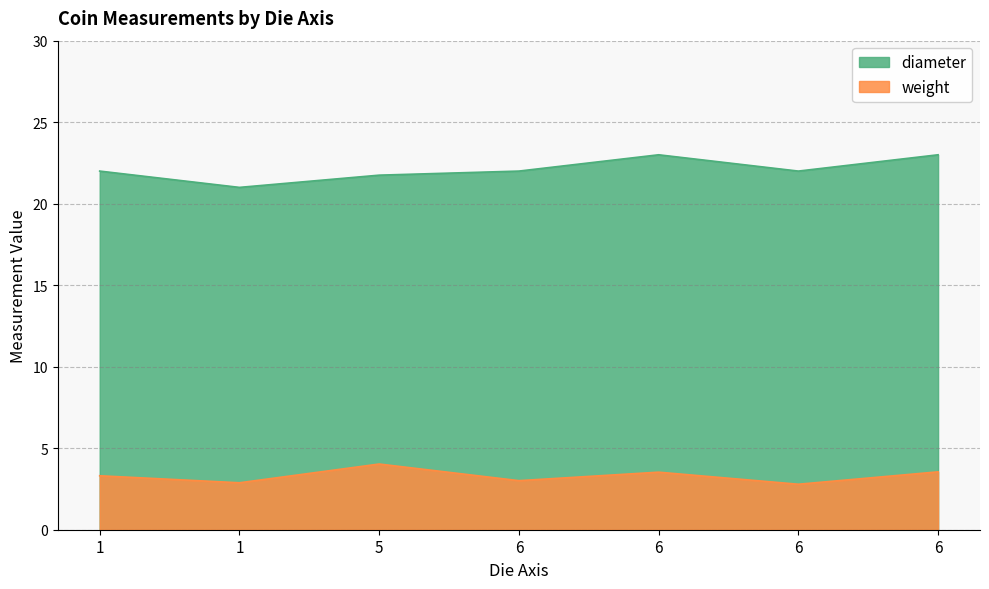

Which has a higher value, 6 or 6?

6